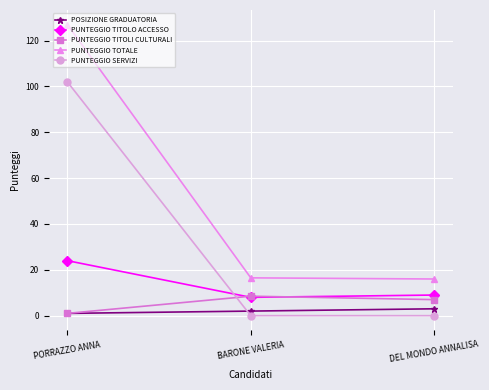

Is the value of PUNTEGGIO TITOLI CULTURALI at DEL MONDO ANNALISA greater than the value of PUNTEGGIO SERVIZI at DEL MONDO ANNALISA?

Yes